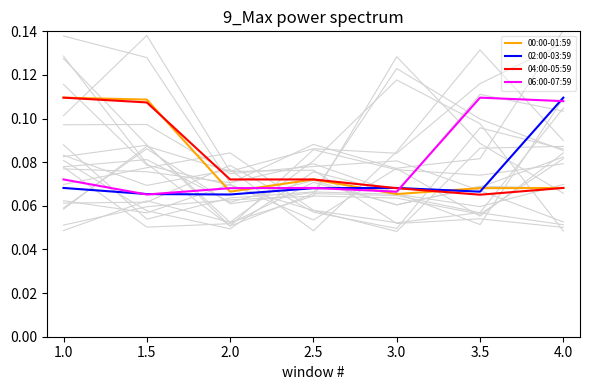

At which label does 02:00-03:59 reach its peak?

4.0